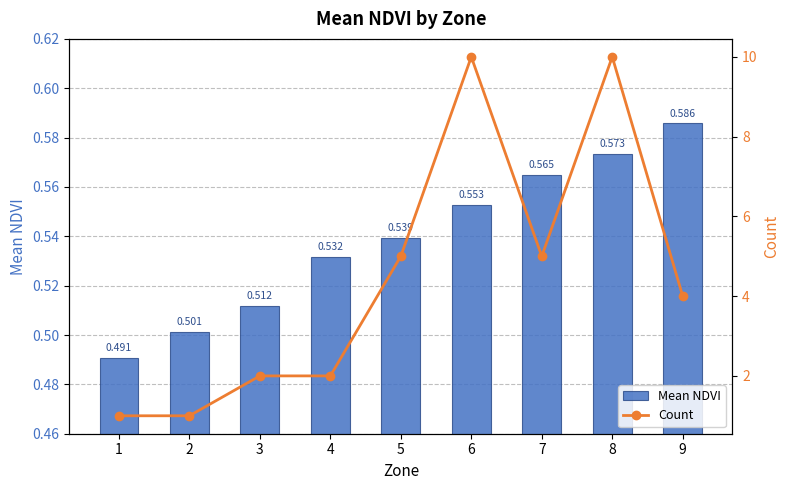

What is the difference between the Count values at 4 and 8?

8.0